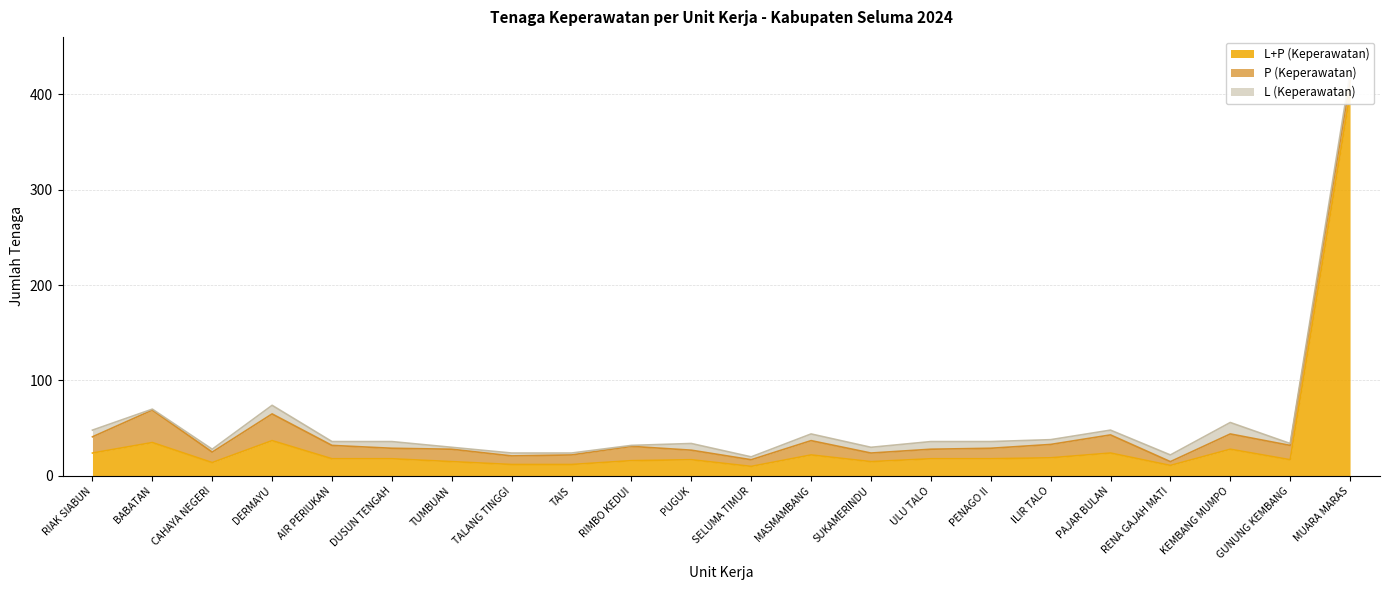

List the series in order of their peak value, highest first.

L+P (Keperawatan), P (Keperawatan), L (Keperawatan)